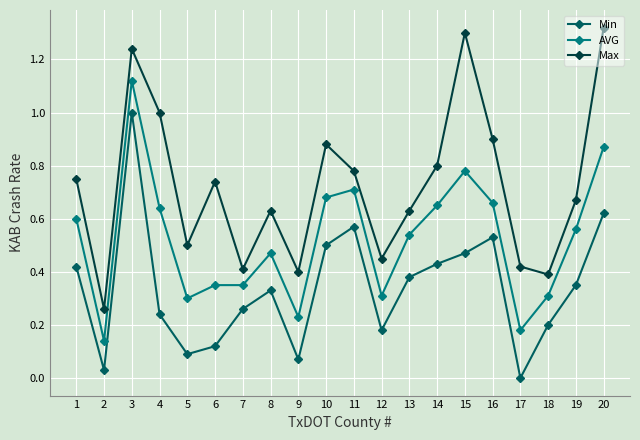

True or false: Min and AVG cross at least once.

False